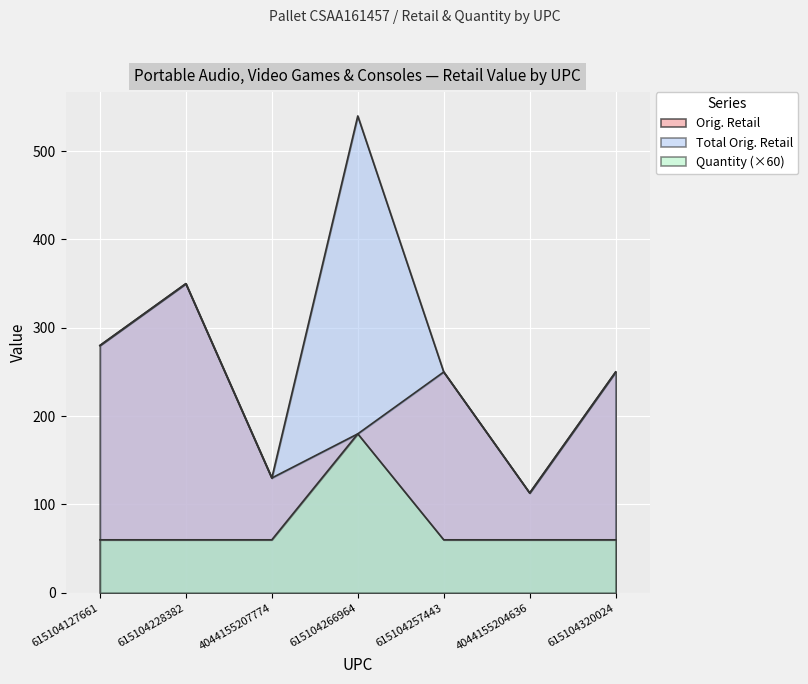

True or false: Quantity and Total Orig. Retail cross at least once.

False